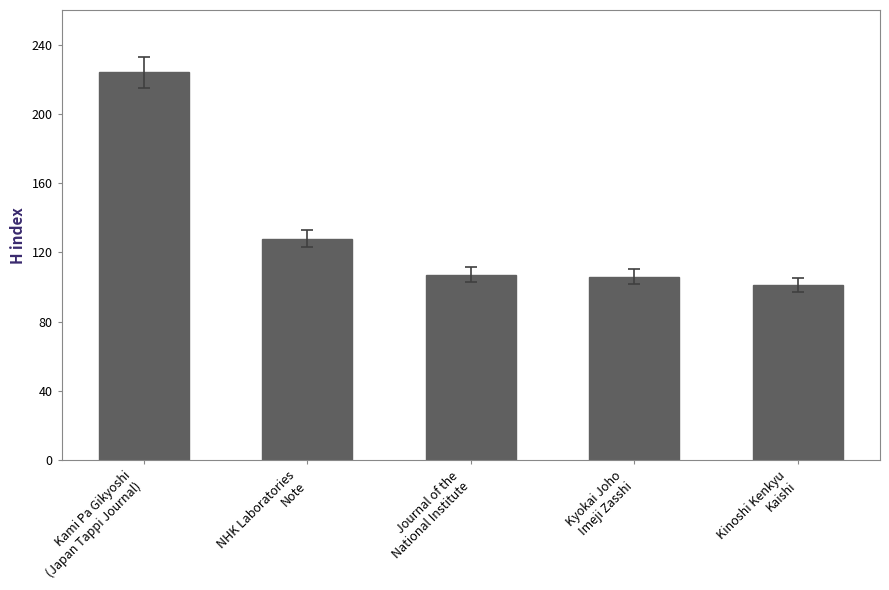

What is the ratio of the value at Kyokai Joho
Imeji Zasshi to the value at Kinoshi Kenkyu
Kaishi?

1.0